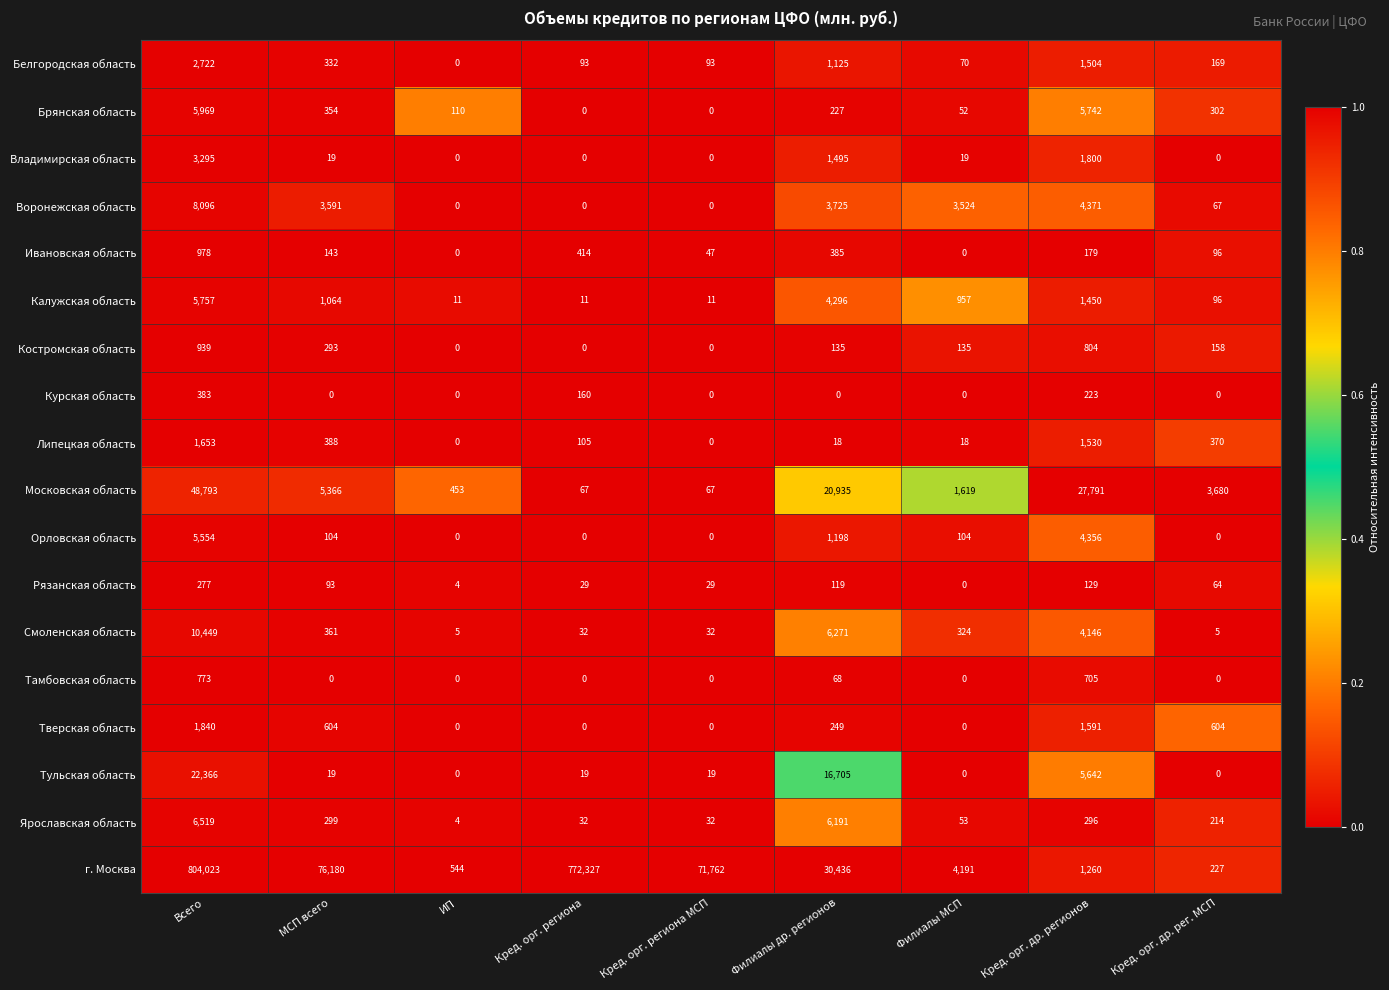

The Ивановская область series shows 506 at Филиалы МСП. True or false?

False